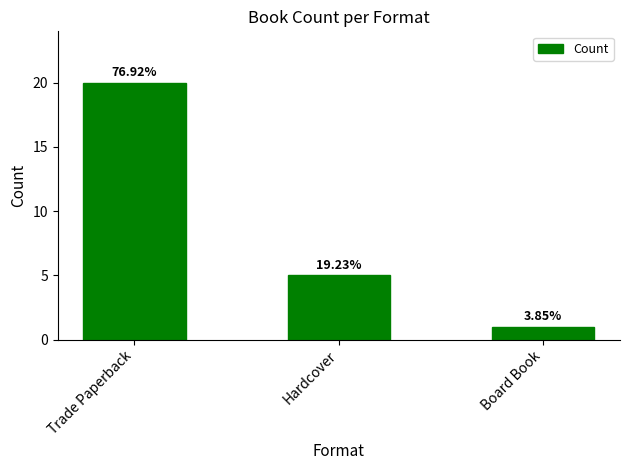

Does the chart contain any negative values?

No